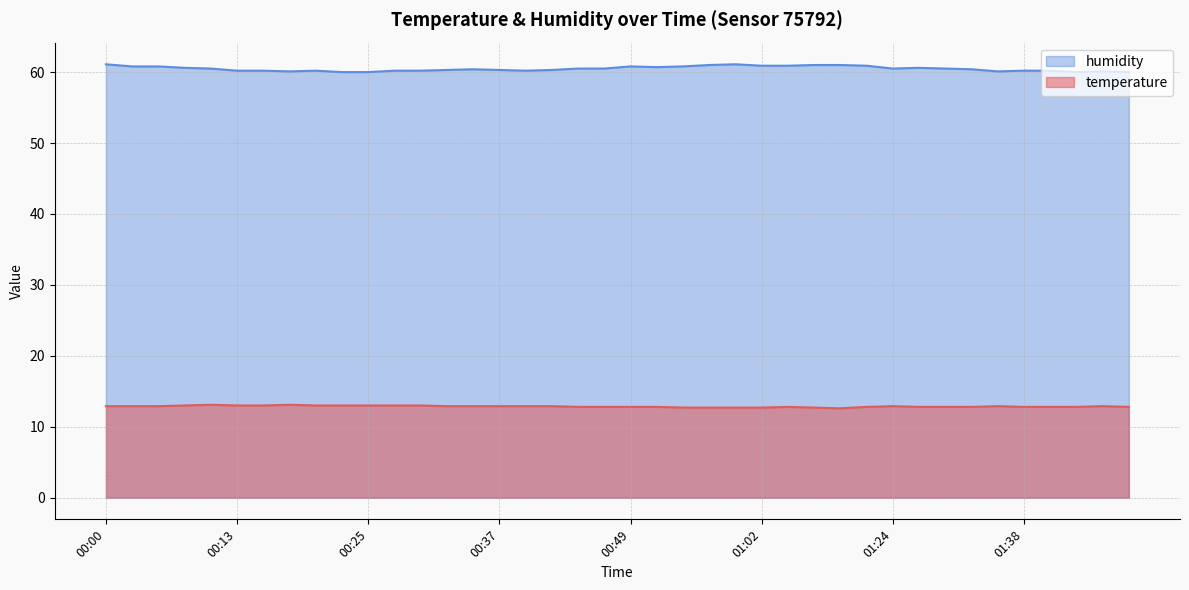

Is the value of temperature at 00:37 greater than the value of humidity at 00:18?

No